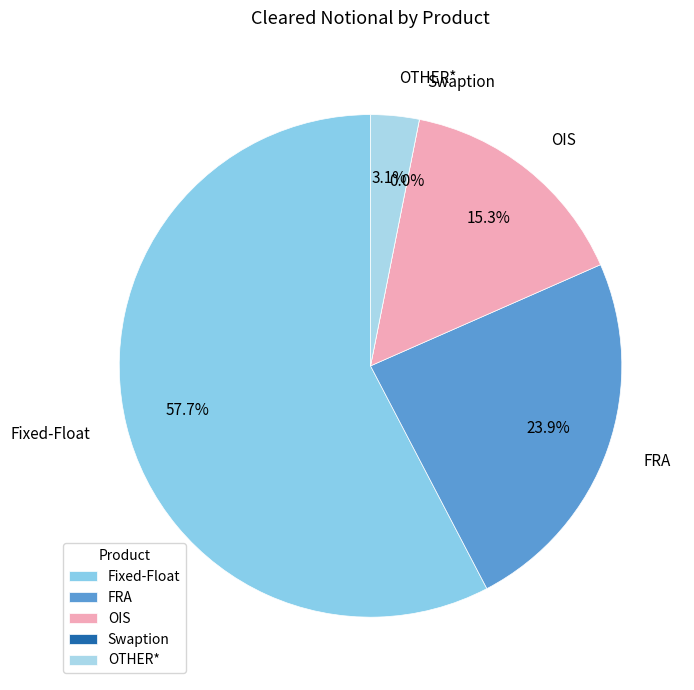

To the nearest percent, what is the difference between the Swaption and OIS slice percentages?

15%